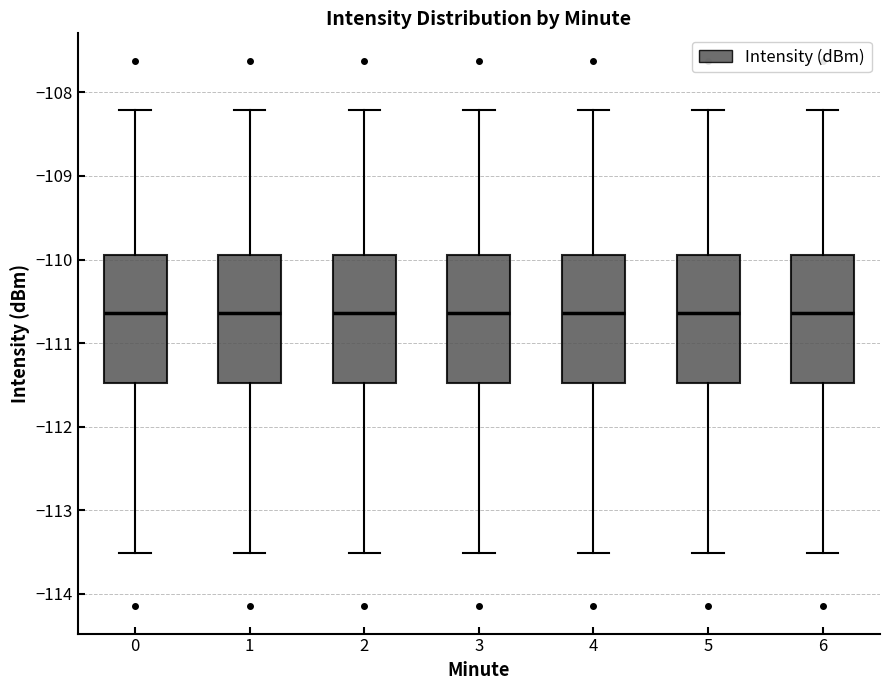

Where is the upper edge of the box at x = 1 on the y-axis? The values are not printed on the chart, so give them approximately, as read against the axis.

-109.9